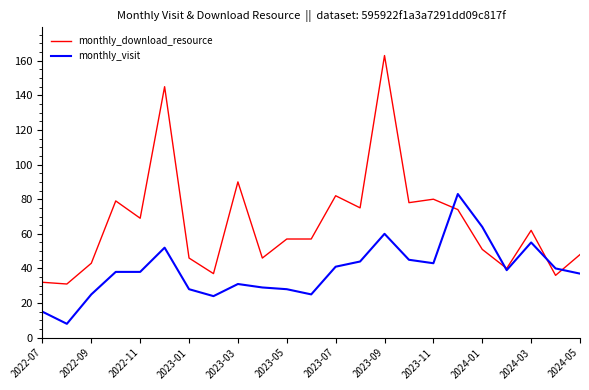

Does the chart display data point markers on the line(s)?

No